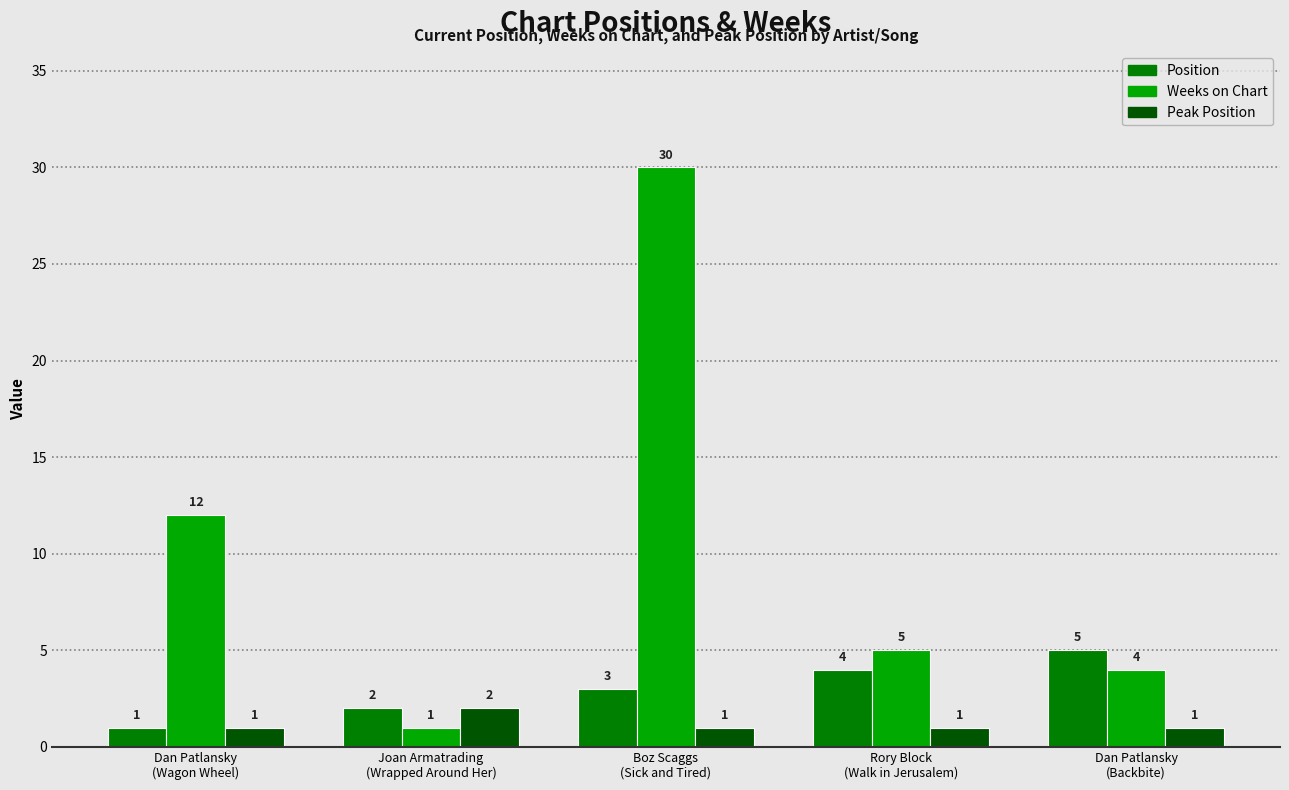

The value of Peak Position at Joan Armatrading
(Wrapped Around Her) is 2. True or false?

True